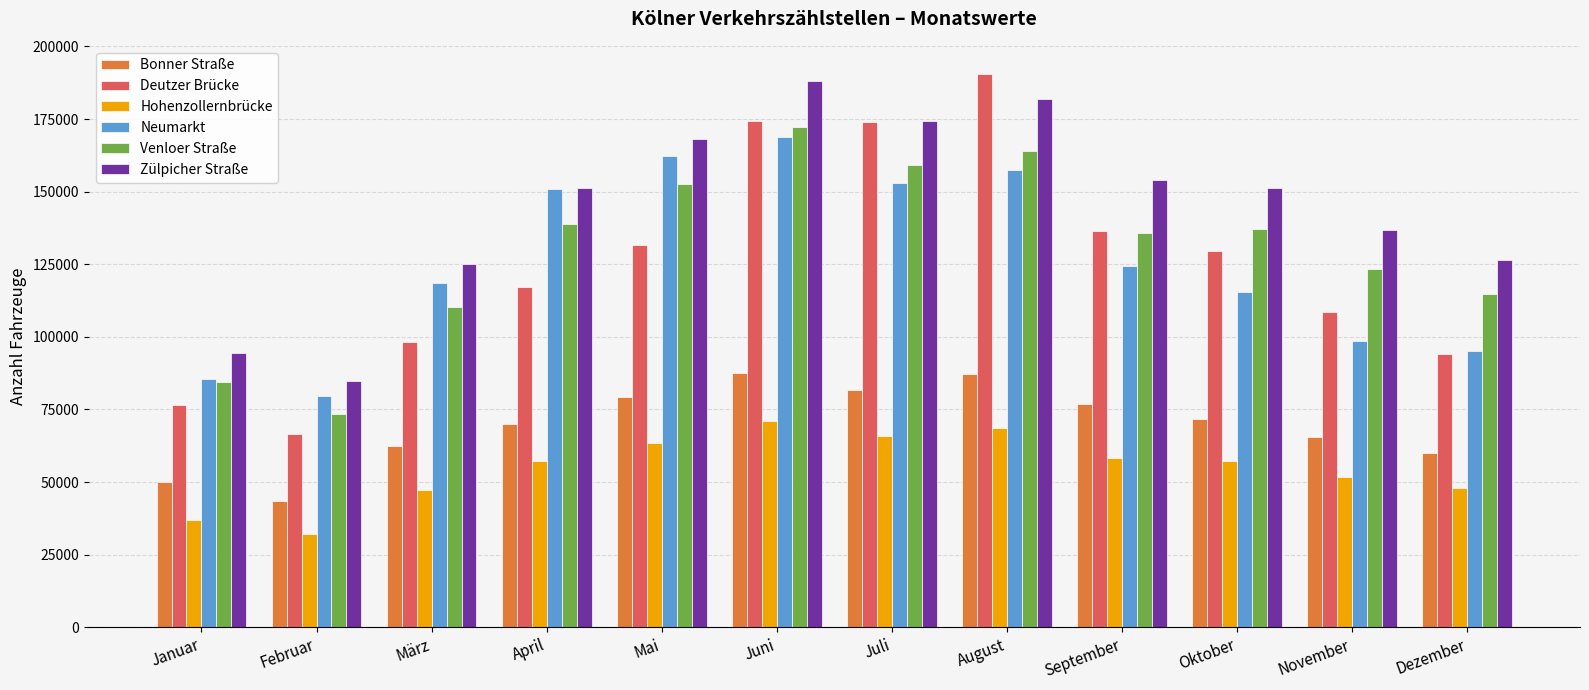

What is the difference between the highest and lowest values at März?

77844